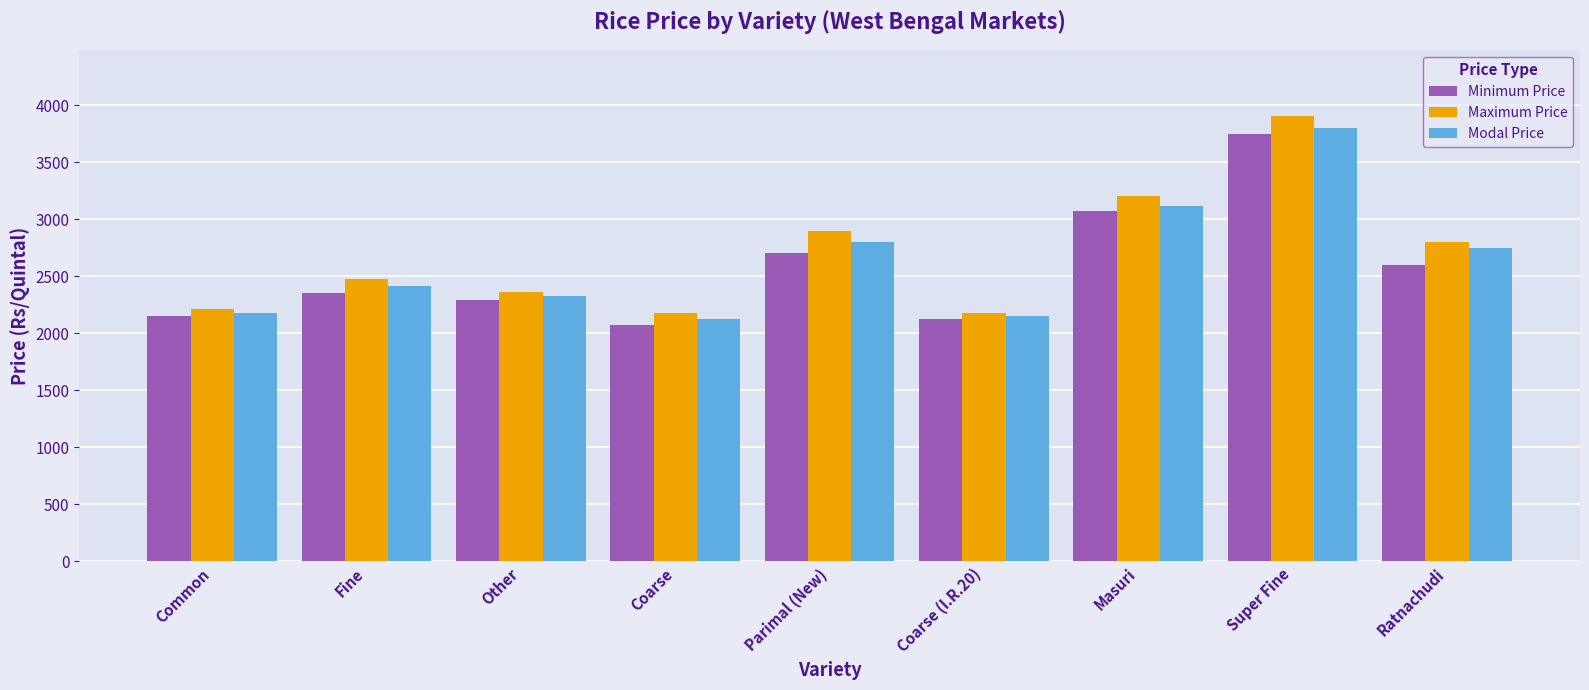

Which series has the widest spread of values?

Maximum Price